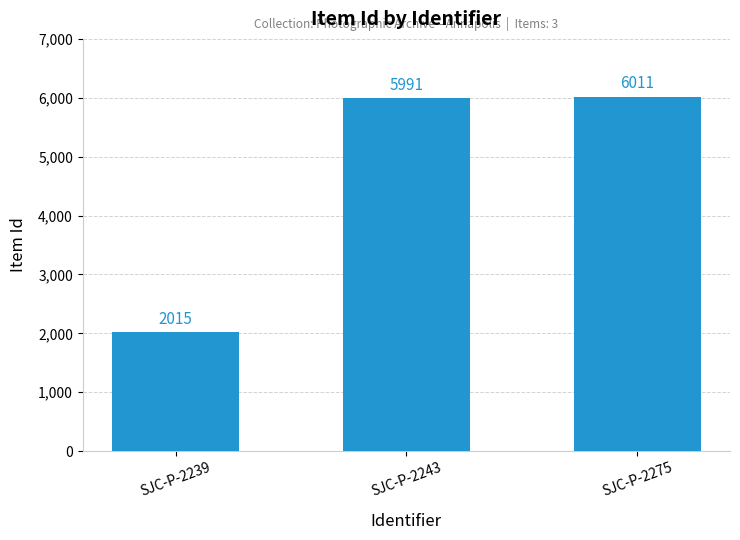

Read the value at SJC-P-2243, to the nearest 100.

6000